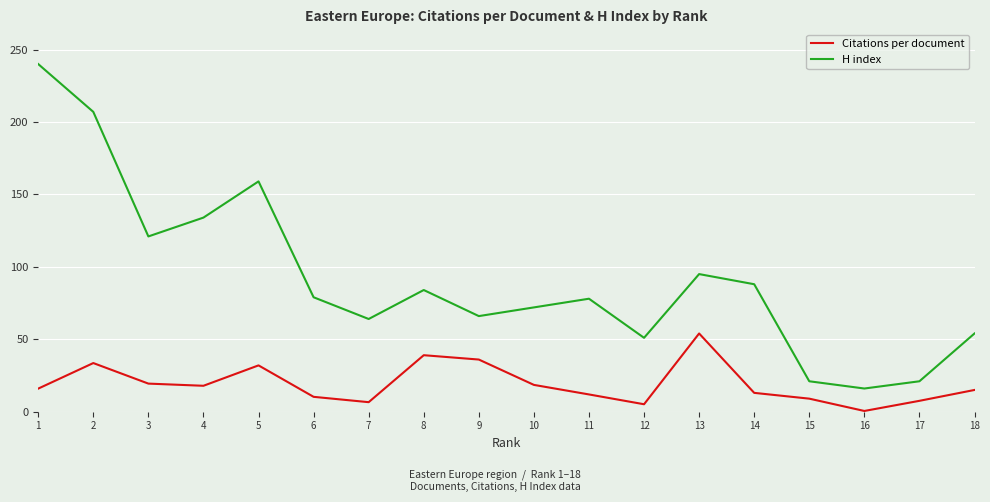

At 8, list the series in order from largest to smallest.

H index, Citations per document